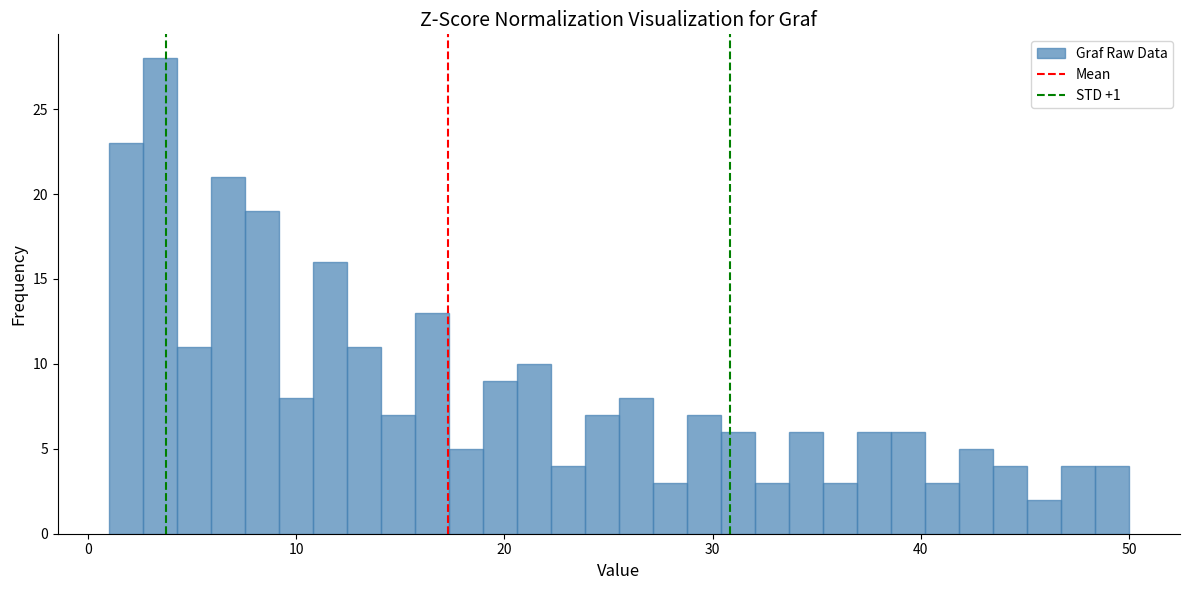

Around what value on the x-axis is the tallest bar? Give the approximate position of its centre, as read against the axis.

3